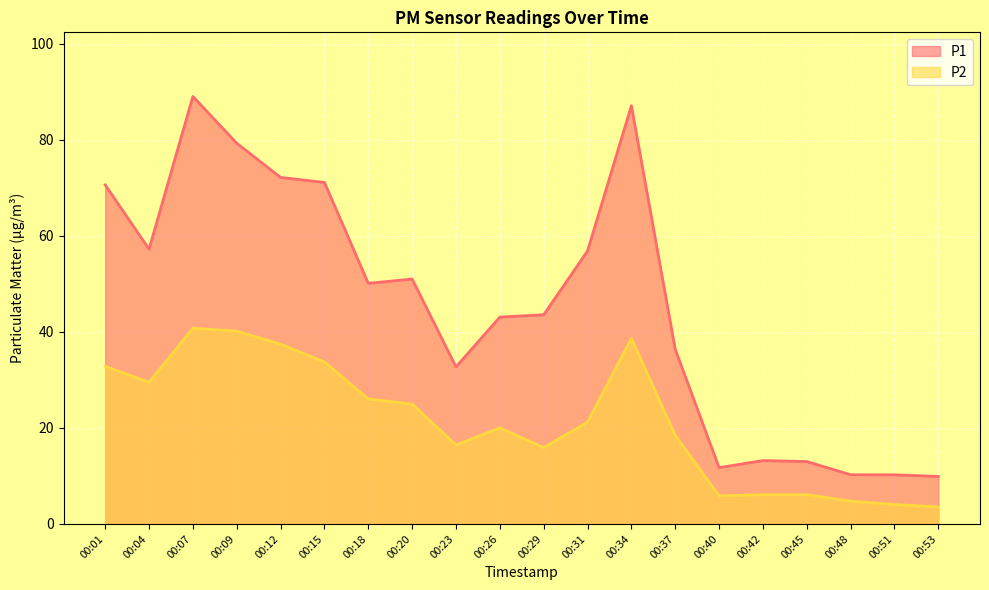

What is the total value across all series at 00:07?

129.8